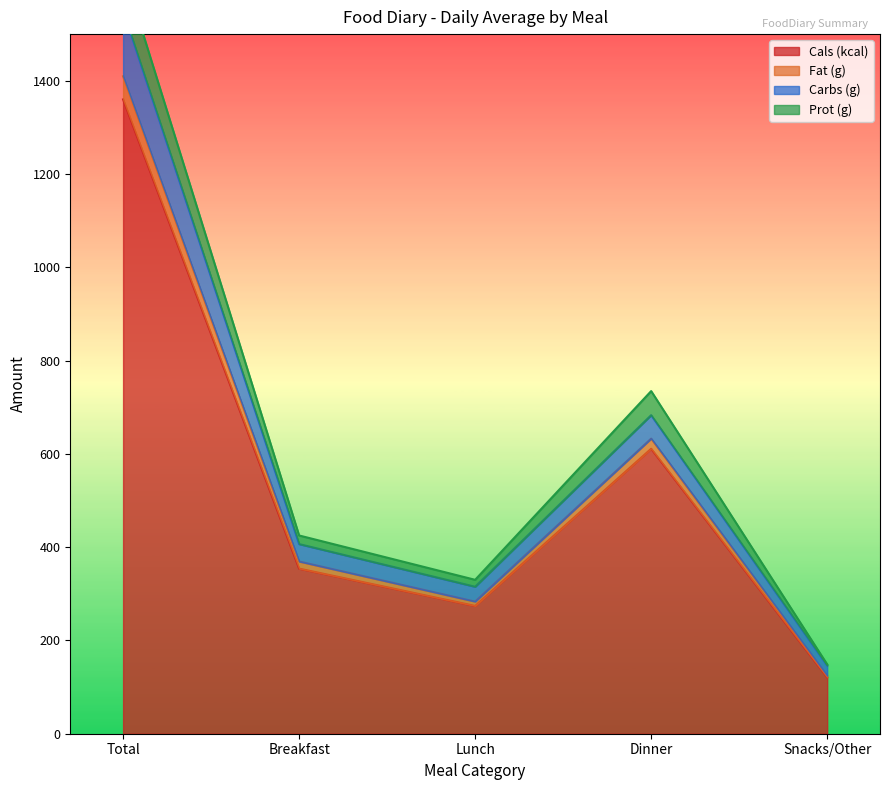

Is it true that Carbs (g) equals 406.6 at Breakfast?

True